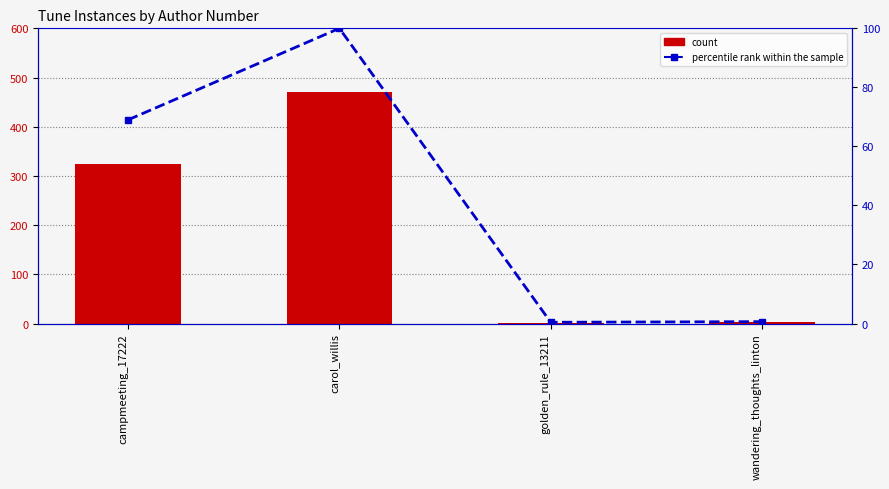

At which category does the chart reach its peak across all series?

carol_willis